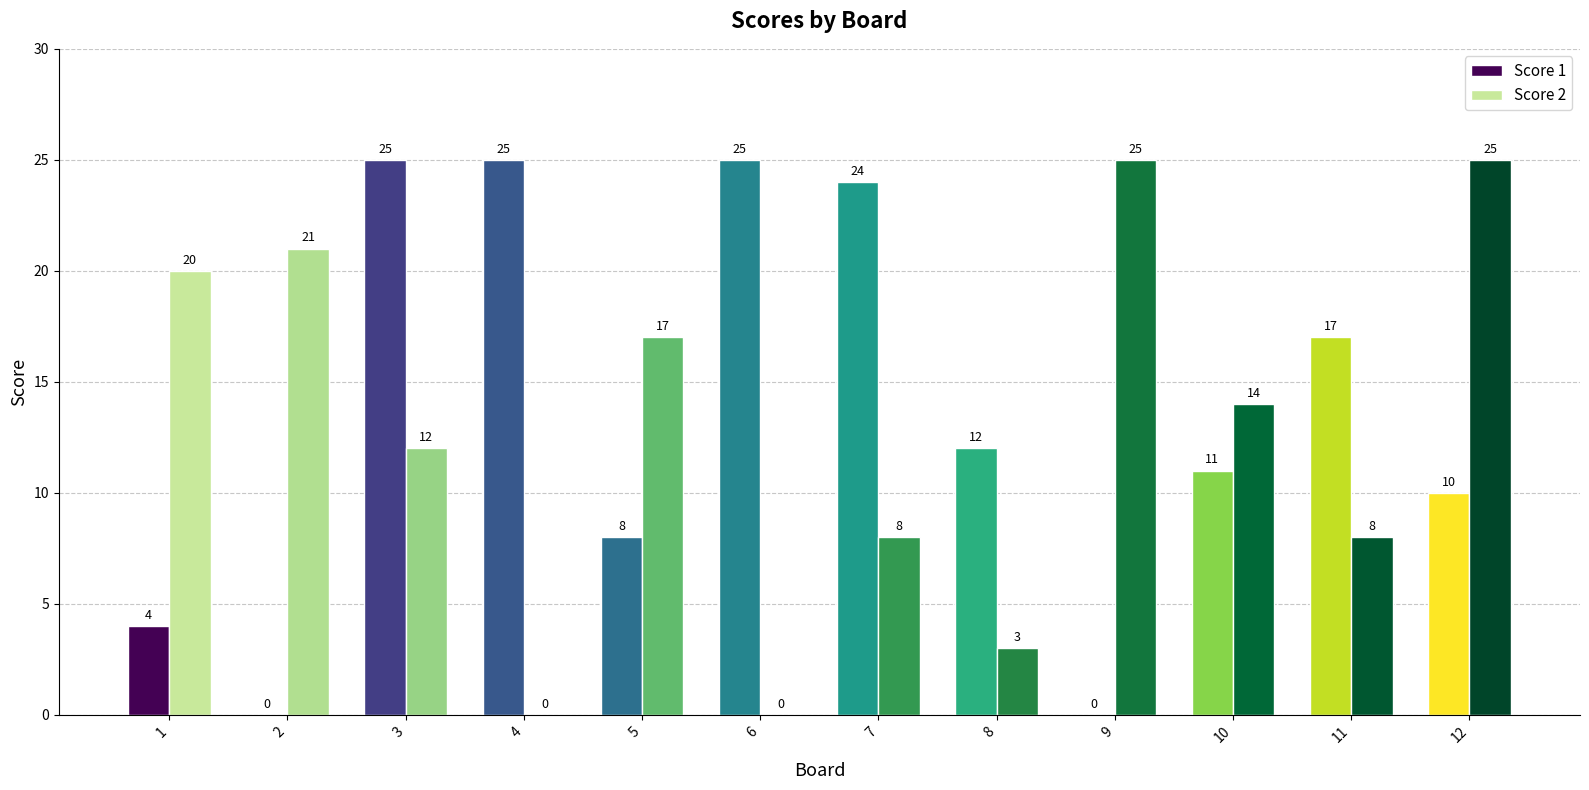

What is the sum of the Score 2 values at 12 and 11?

33